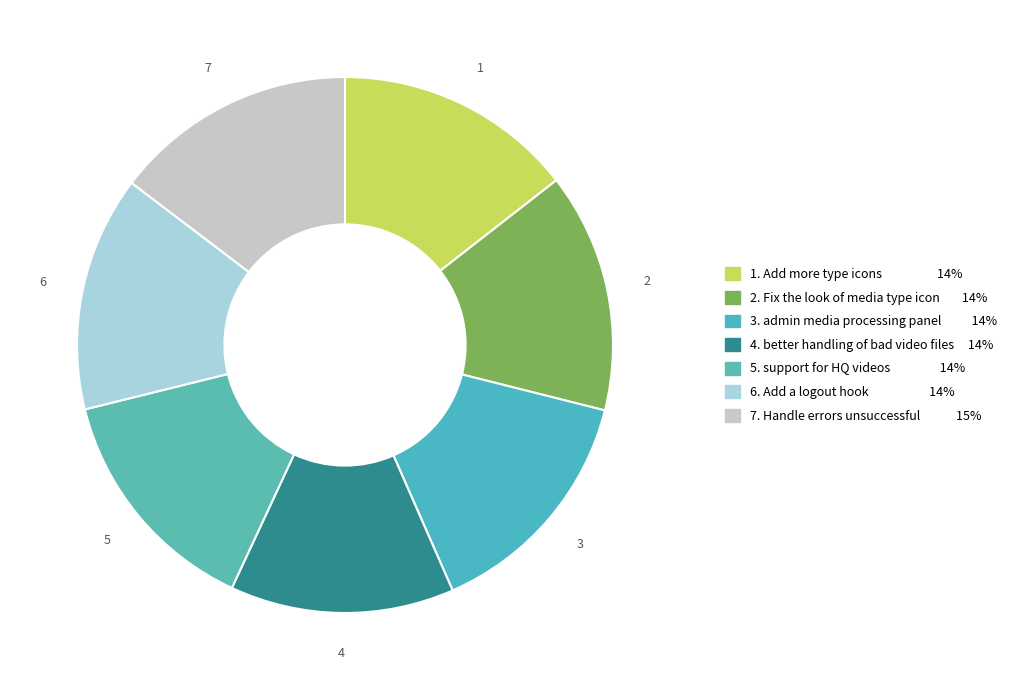

How many segments does this pie chart have?

7